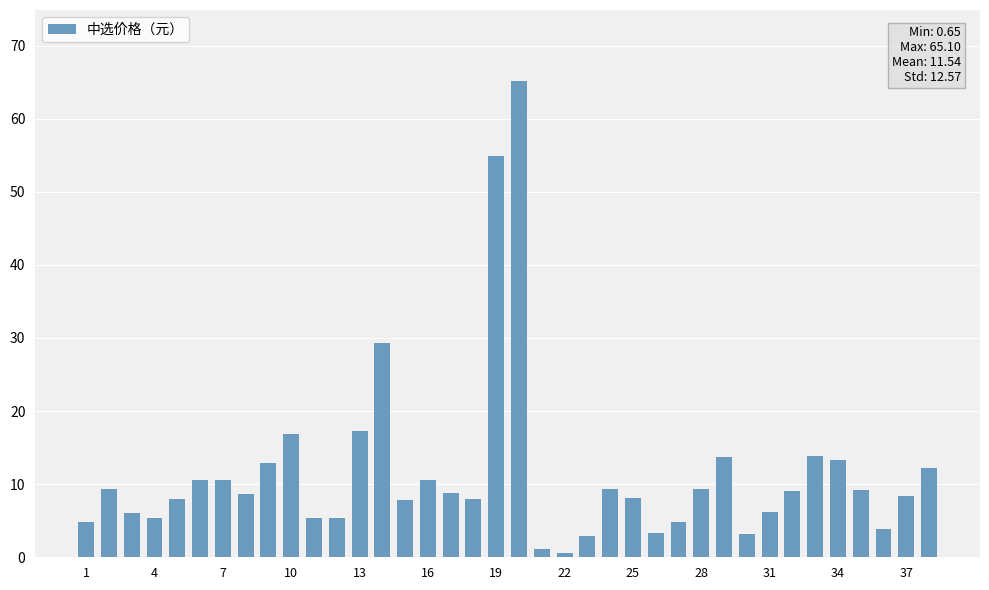

What is the greatest value displayed?

65.1